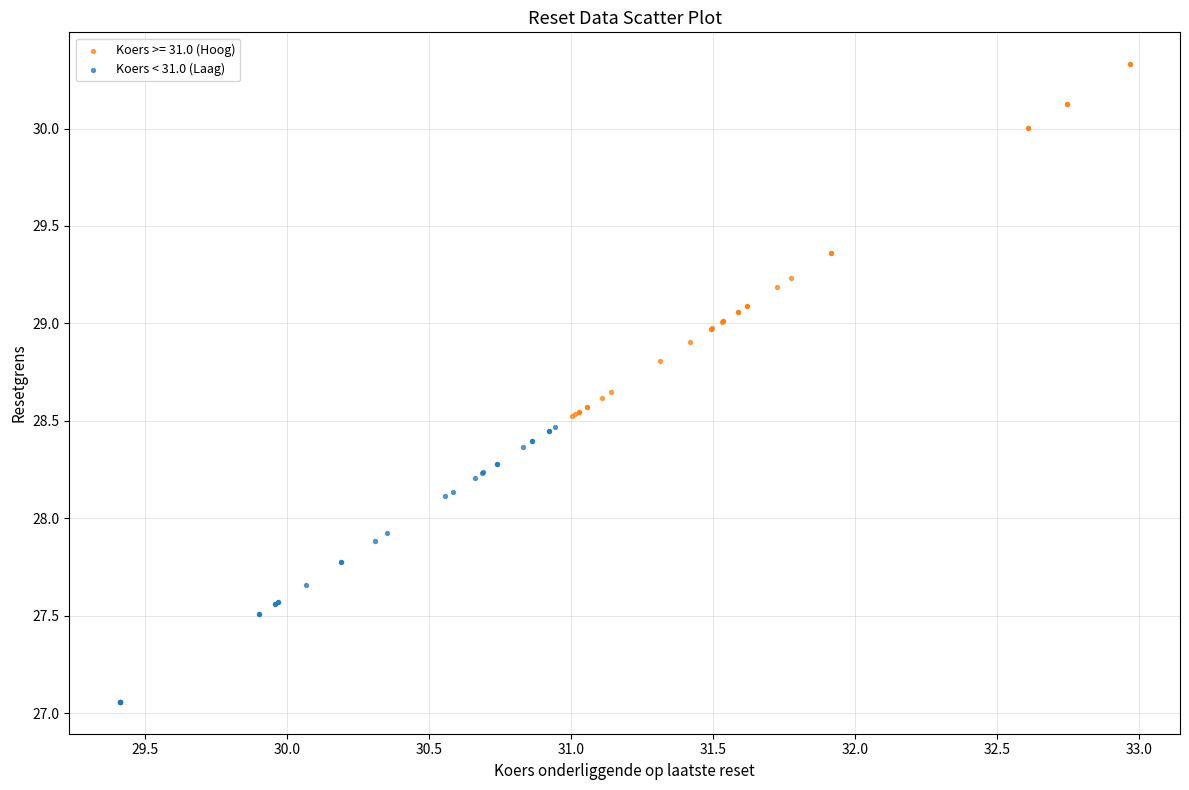

Which series contains the highest Y value?

Koers >= 31.0 (Hoog)